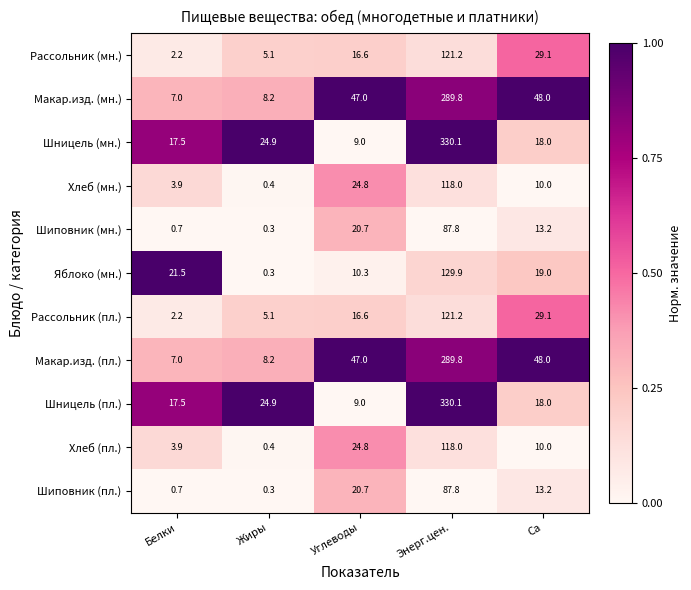

Rank the categories by Шницель (мн.) value from lowest to highest.

Углеводы, Белки, Са, Жиры, Энерг.цен.